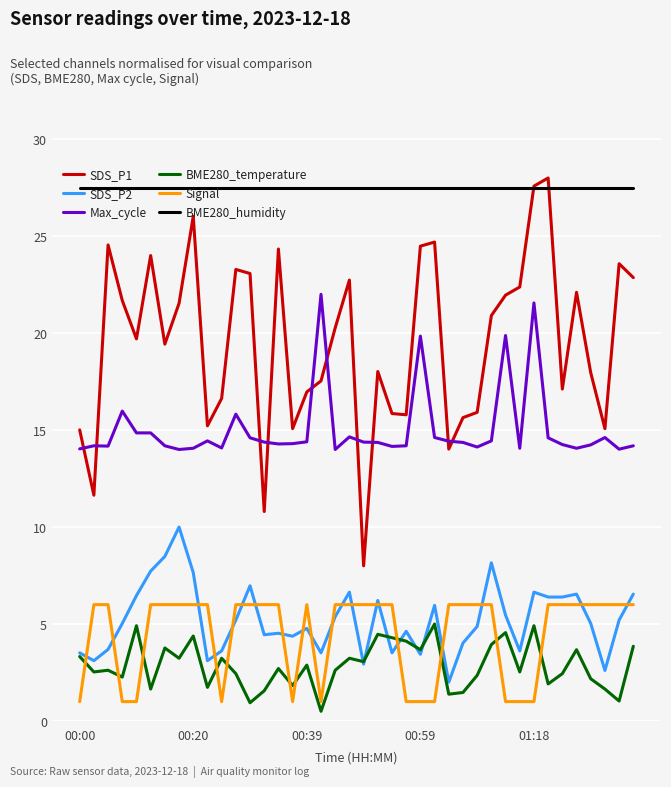

True or false: BME280_temperature has more than 1 points higher than both neighbors.

True